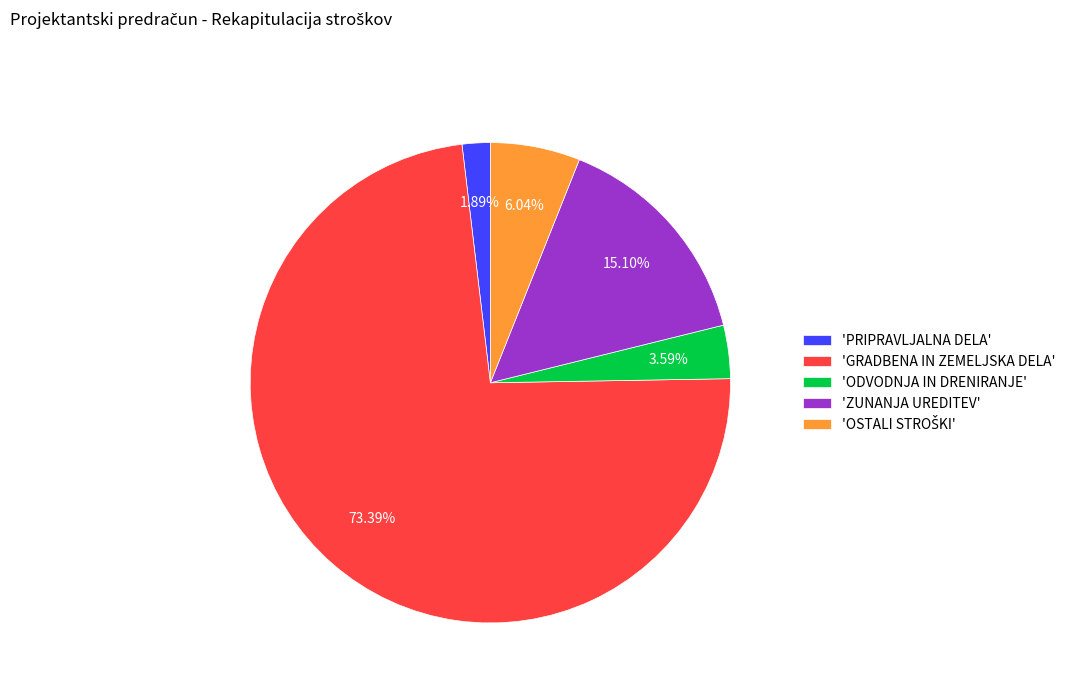

Approximately how many times larger is the value at 'PRIPRAVLJALNA DELA' compared to 'ODVODNJA IN DRENIRANJE'?

0.5